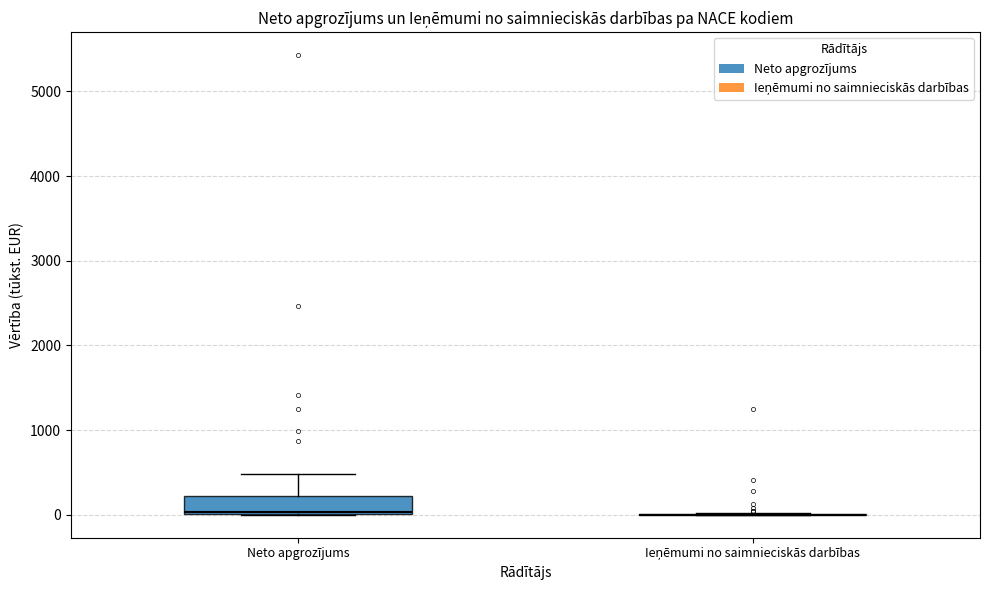

Reading left to right, transcribe this box plot: for each box, give where its median line is, the range the box spans, and where its two whiskers end, as read against the y-axis. The values are not printed on the chart, so give them approximately, as read against the axis.

Neto apgrozījums: median 0, box 0 to 200, whiskers 0 to 500
Ieņēmumi no saimnieciskās darbības: box collapsed to a line at 0, whiskers 0 to 0